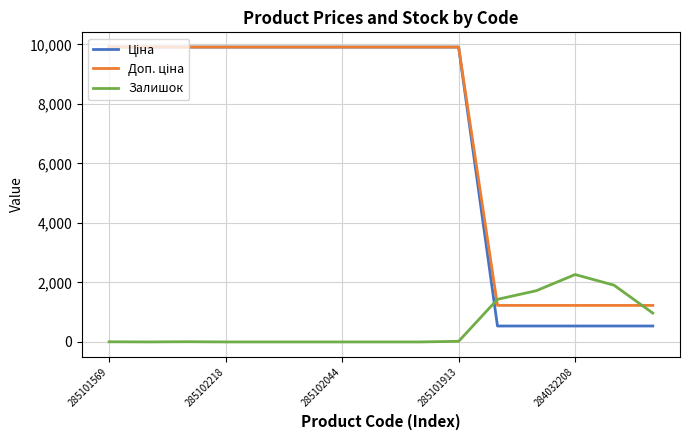

Does the chart have visible grid lines?

Yes